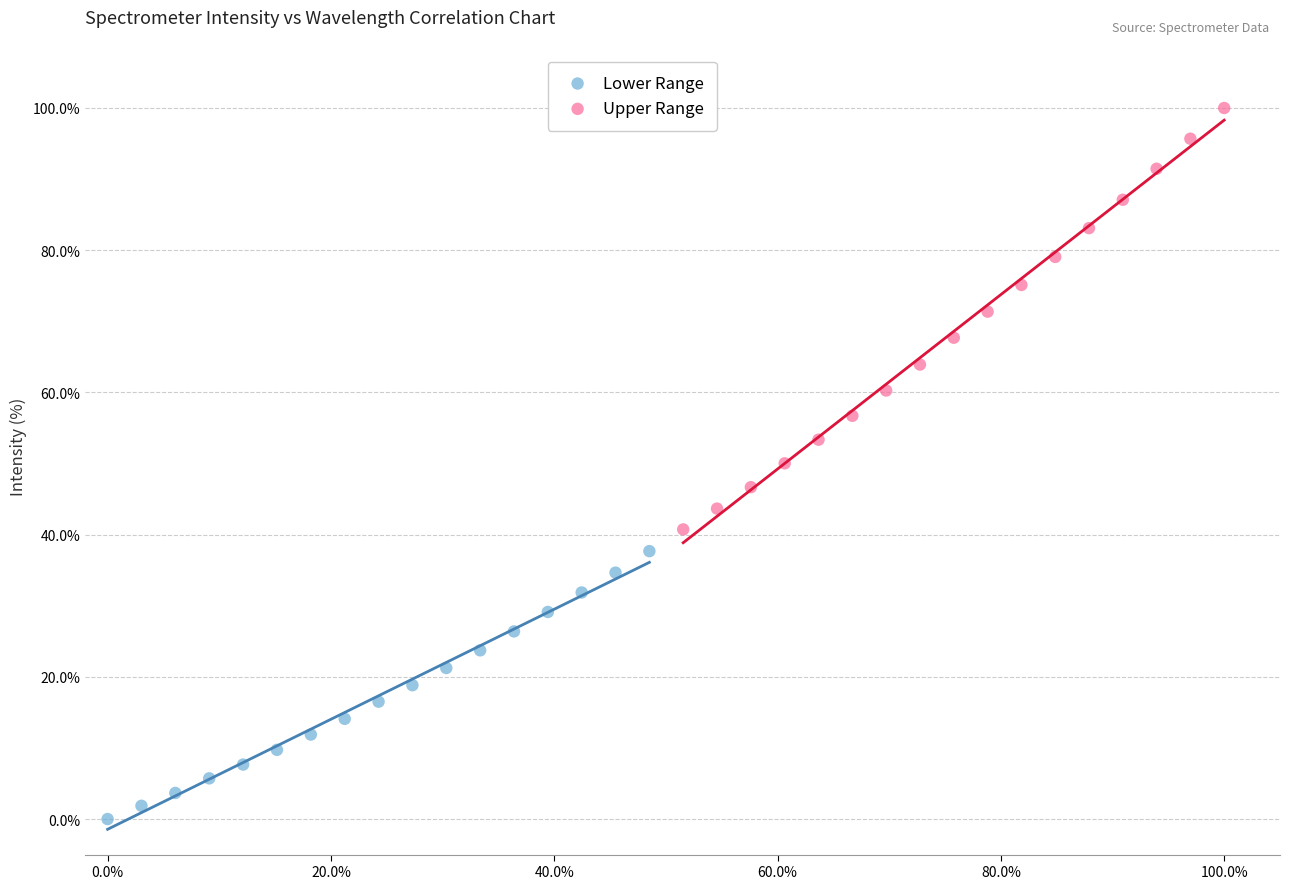

What are all the series names shown in the legend?

Lower Range, Upper Range